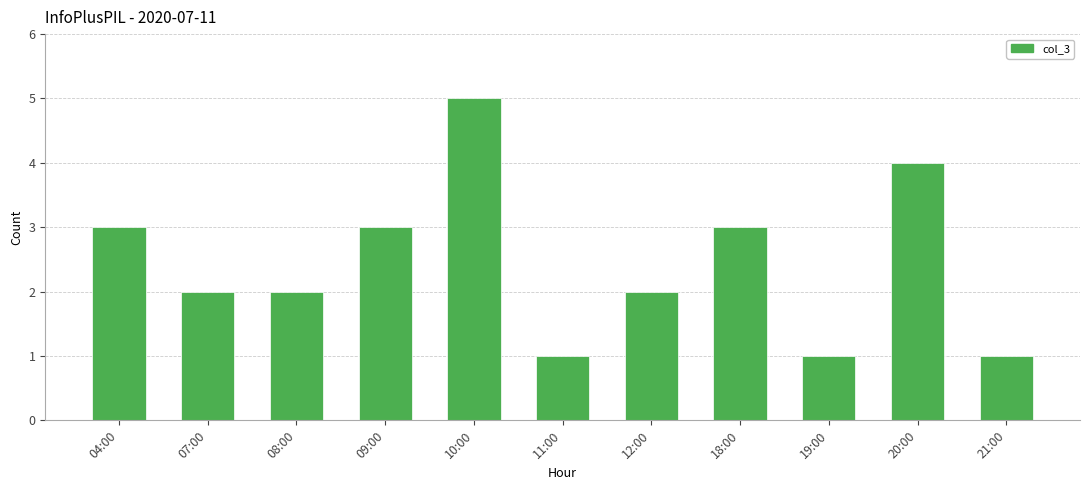

What is the label of the 5th bar from the left?

10:00